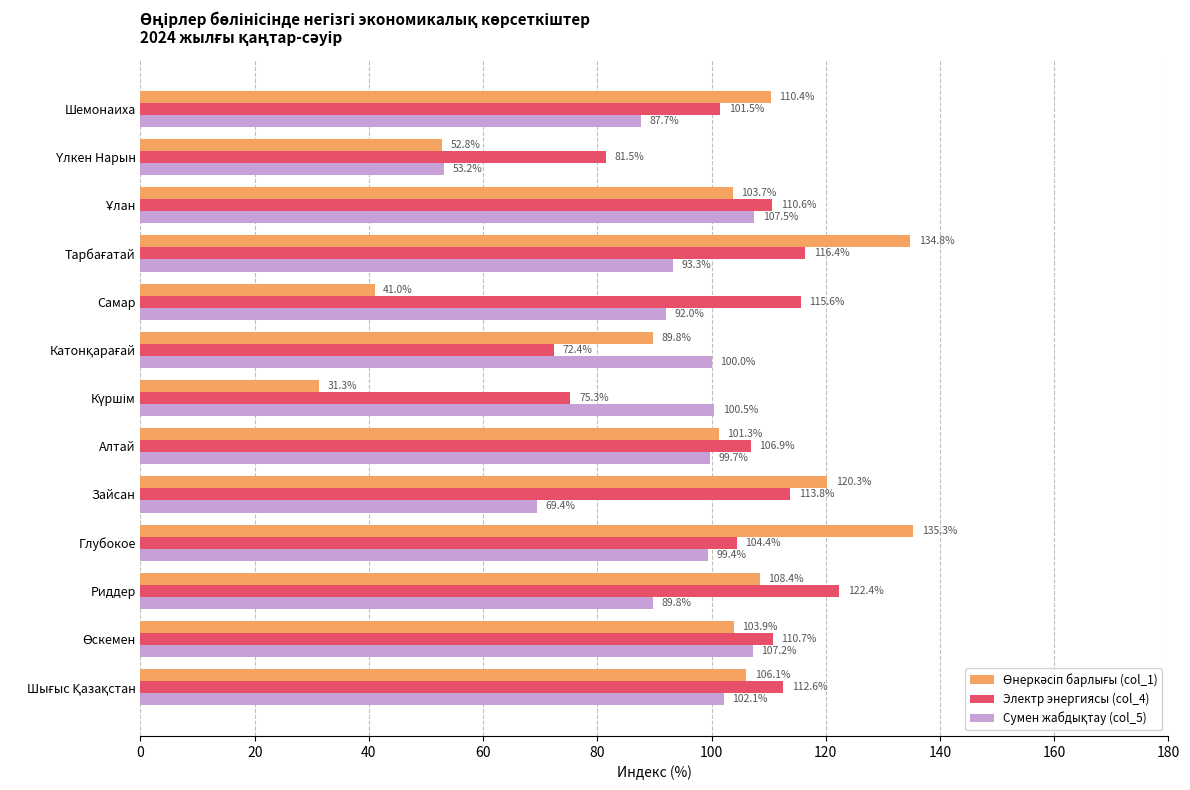

What is the difference between the maximum and minimum values in the Электр энергиясы (col_4) series?

50.0